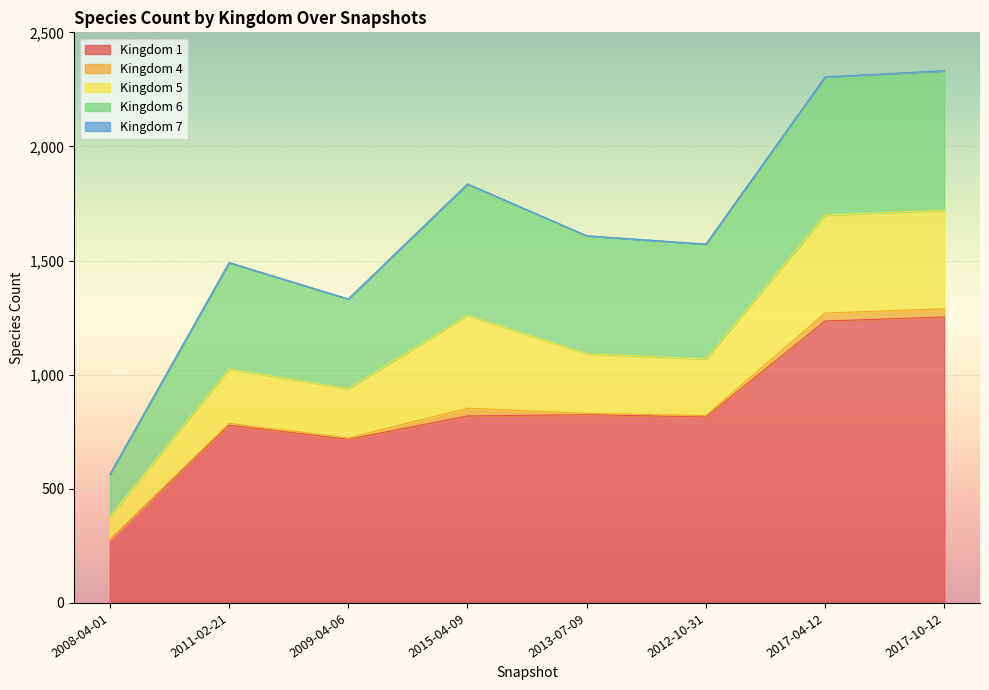

Reading left to right, what are all the values shown in this chart?

Kingdom 1: 2008-04-01=276	2011-02-21=779	2009-04-06=717	2015-04-09=819	2013-07-09=825	2012-10-31=815	2017-04-12=1235	2017-10-12=1253
Kingdom 4: 2008-04-01=2	2011-02-21=8	2009-04-06=6	2015-04-09=34	2013-07-09=6	2012-10-31=6	2017-04-12=35	2017-10-12=36
Kingdom 5: 2008-04-01=101	2011-02-21=238	2009-04-06=216	2015-04-09=407	2013-07-09=261	2012-10-31=248	2017-04-12=429	2017-10-12=432
Kingdom 6: 2008-04-01=185	2011-02-21=466	2009-04-06=392	2015-04-09=575	2013-07-09=516	2012-10-31=503	2017-04-12=605	2017-10-12=610
Kingdom 7: 2008-04-01=0	2011-02-21=0	2009-04-06=1	2015-04-09=1	2013-07-09=1	2012-10-31=0	2017-04-12=1	2017-10-12=1